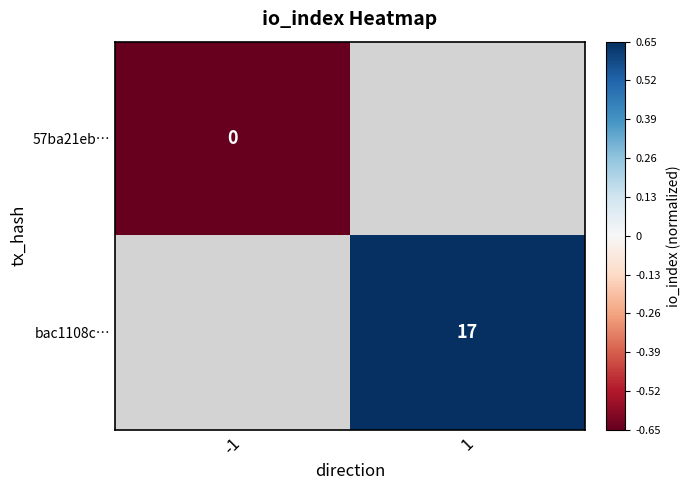

At which label is 57ba21eb… closest to 0?

-1